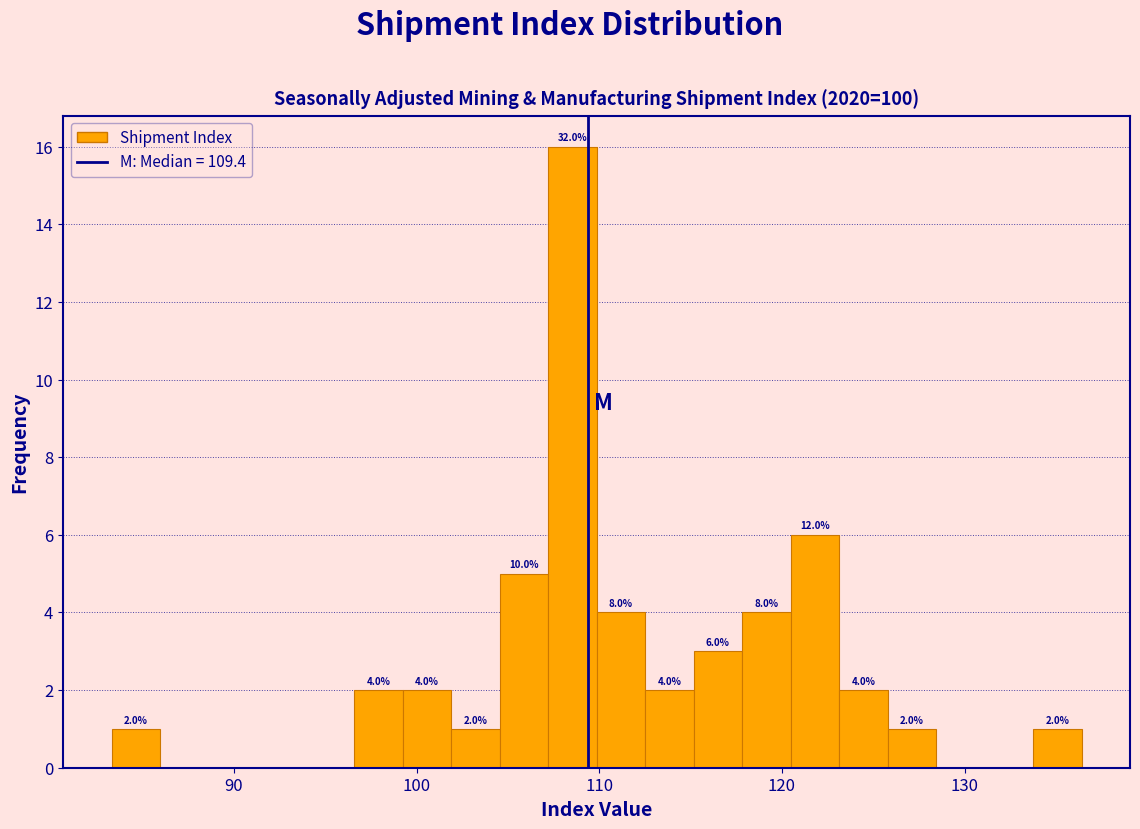

Around what value on the x-axis is the tallest bar? Give the approximate position of its centre, as read against the axis.

109